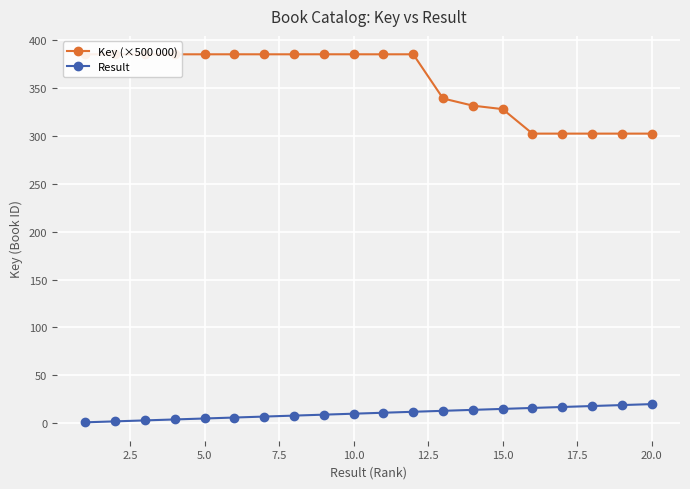

List the series in order of their overall mean, lowest first.

Result, Key (×500 000)